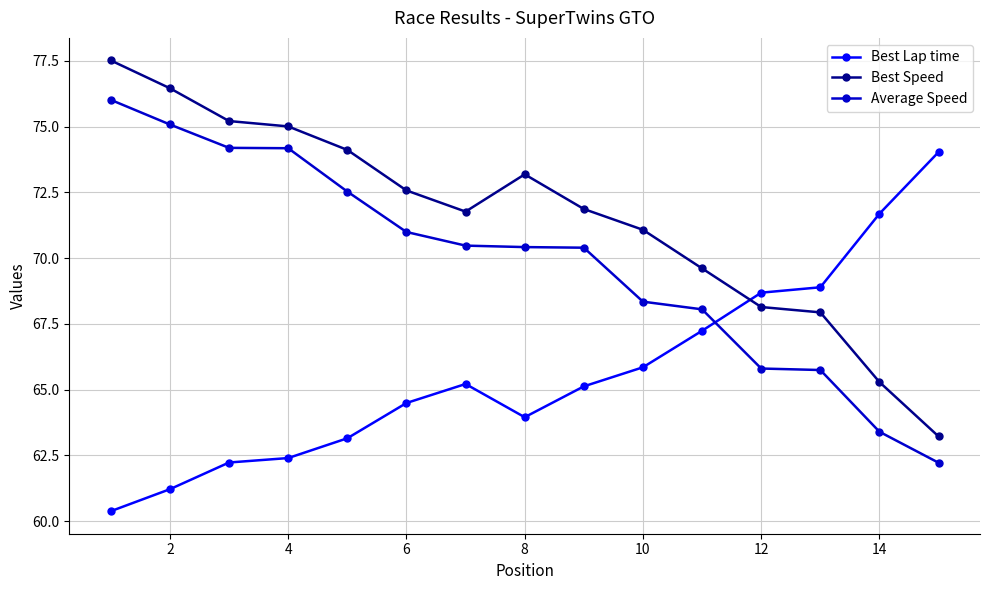

What are all the series names shown in the legend?

Best Lap time, Best Speed, Average Speed